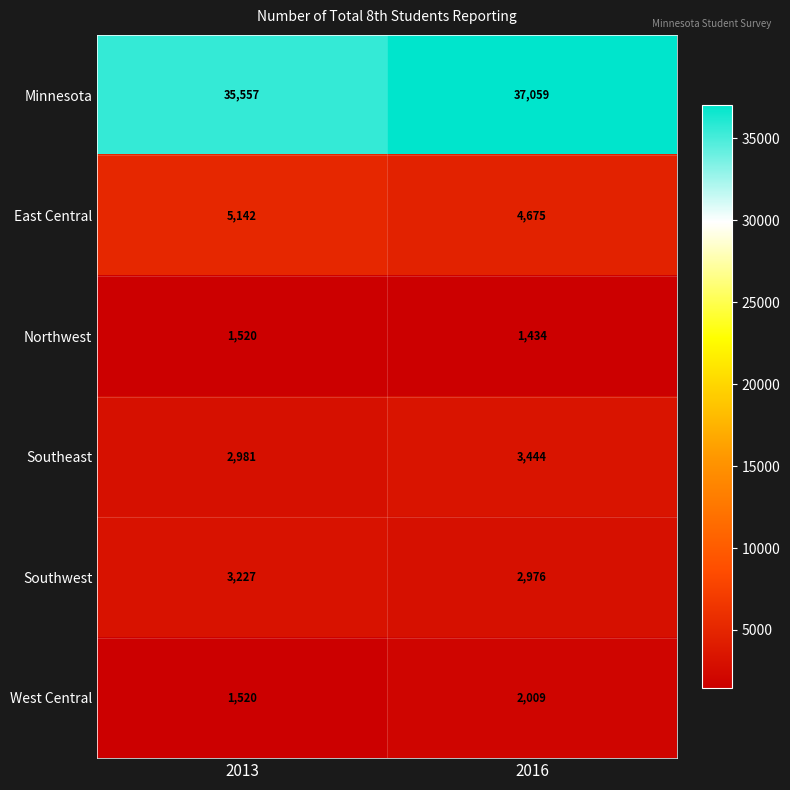

What is the sum of all Southwest values?

6203